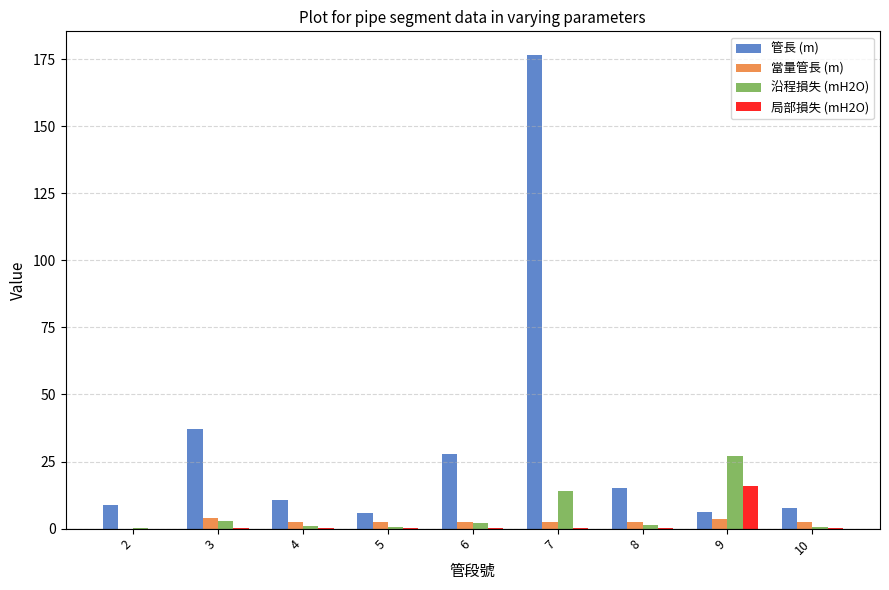

At which category is the sum across all series the highest?

7